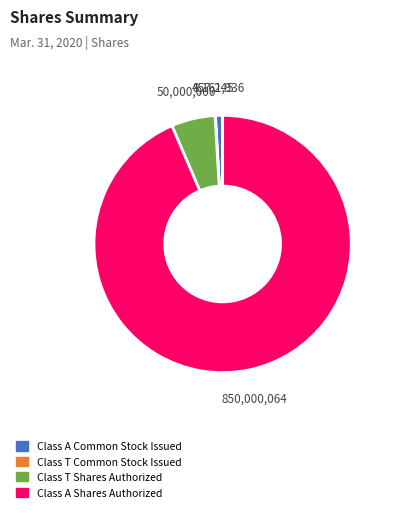

Is there a majority slice in this chart?

Yes